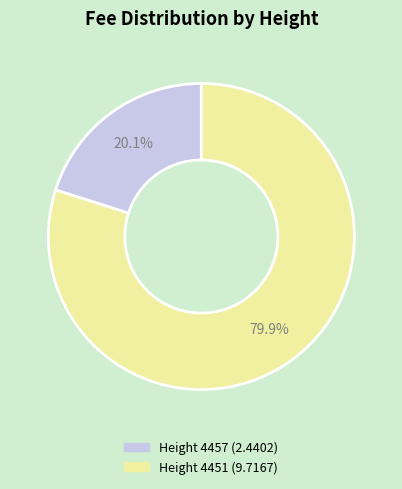

Does any single category account for the majority?

Yes